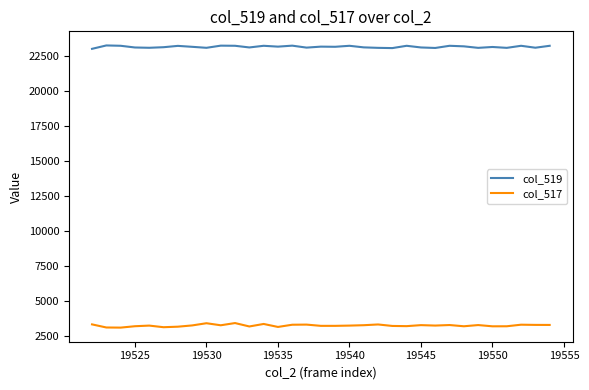

In col_519, how many points are lower than both neighbors (excluding endpoints)?

11